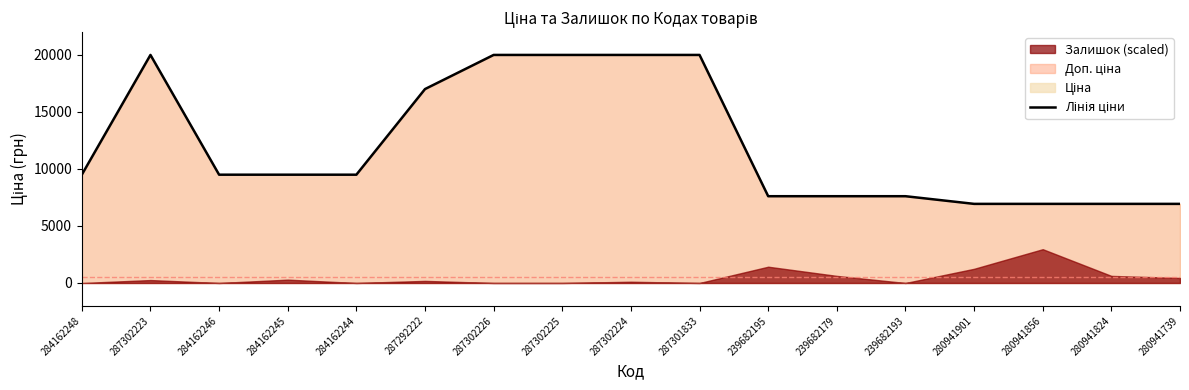

What is the value of the 15th point from the left?

6925.7